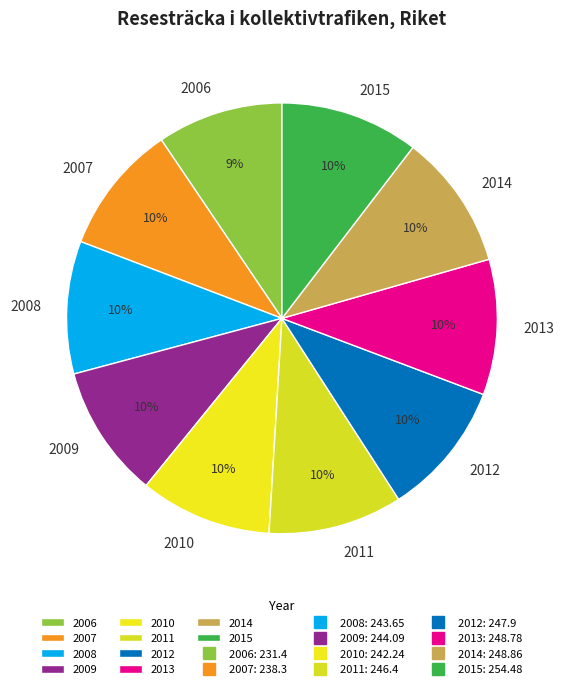

Count the number of slices in the pie.

10